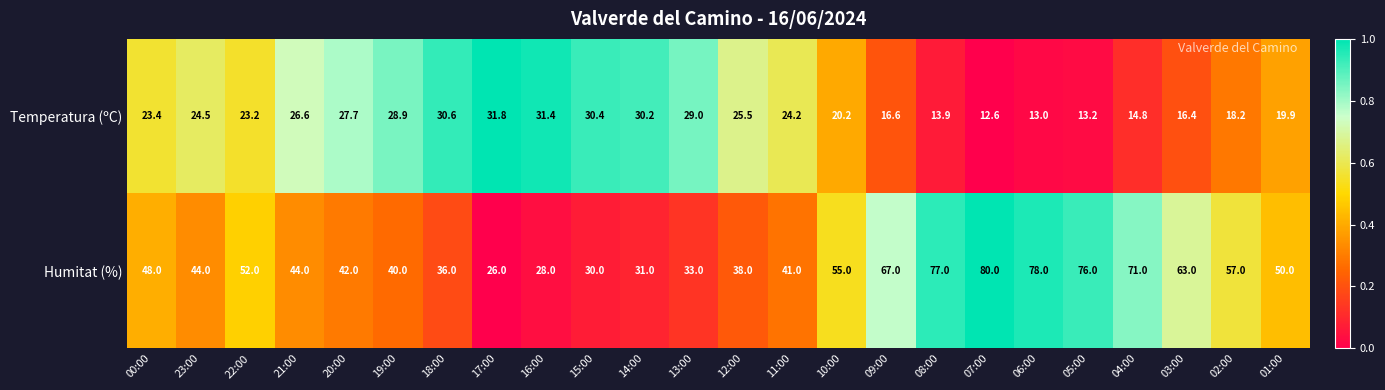

The Temperatura (ºC) series shows 13.0 at 06:00. True or false?

True